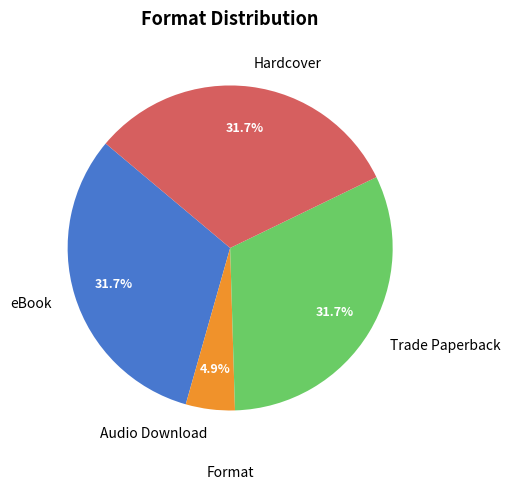

To the nearest percent, what is the difference between the largest and smallest slice percentages?

27%